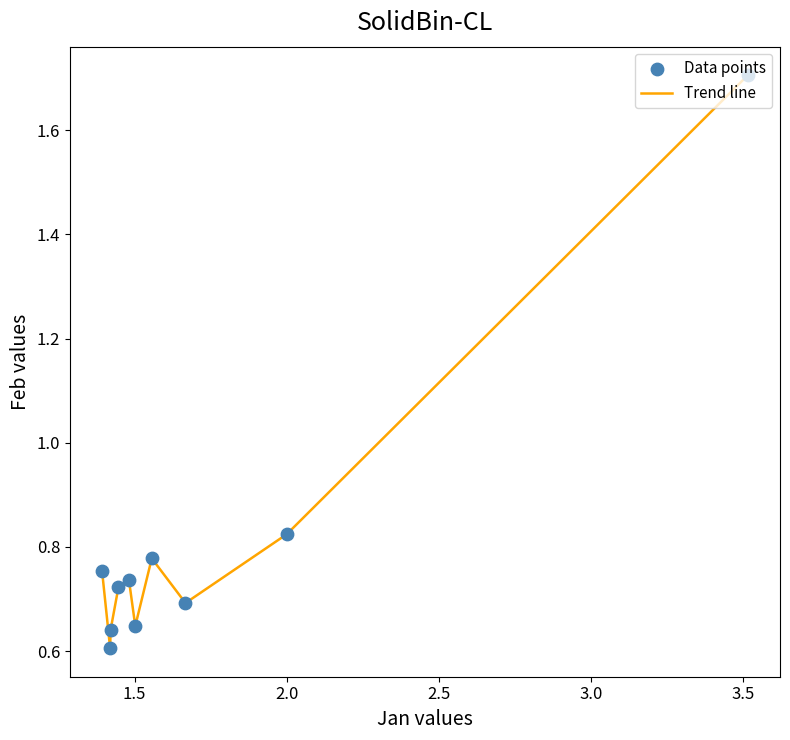

What is the difference between the maximum and minimum values?

1.1